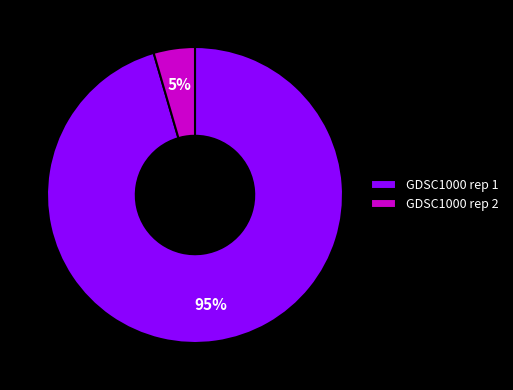

To the nearest percent, what is the average slice percentage?

50%